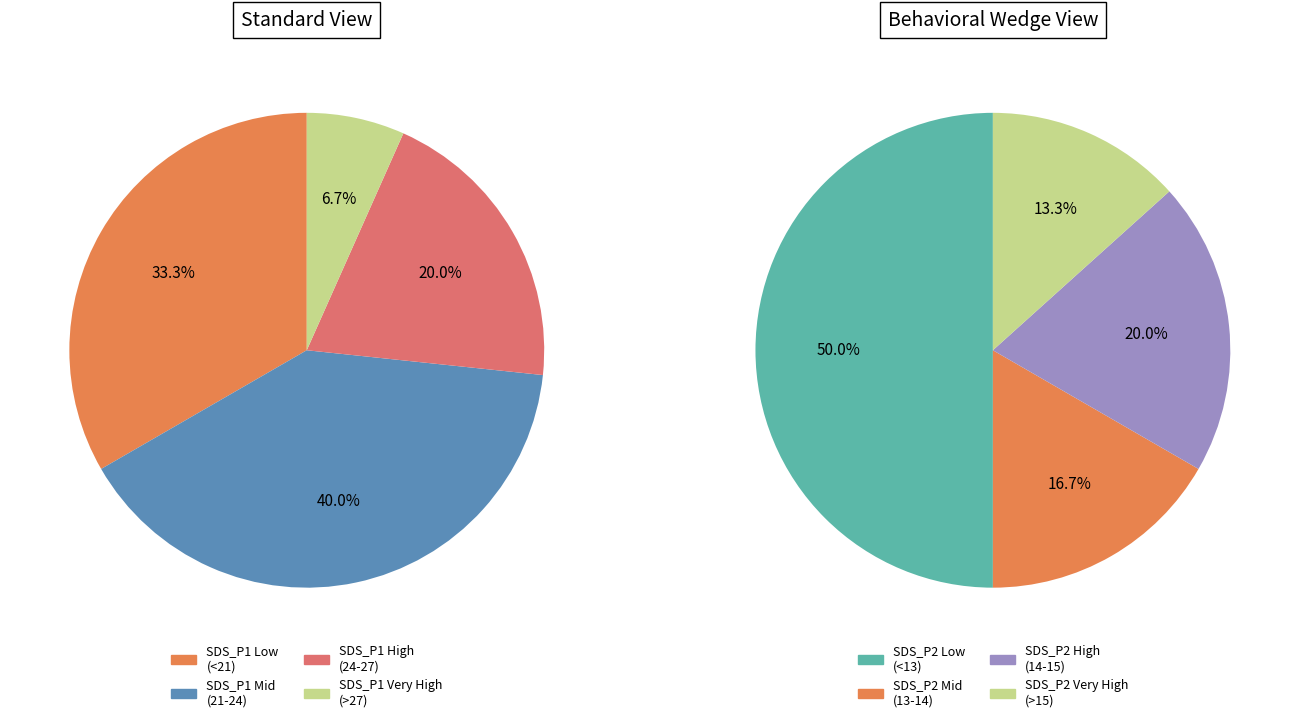

Does any single category account for the majority?

No